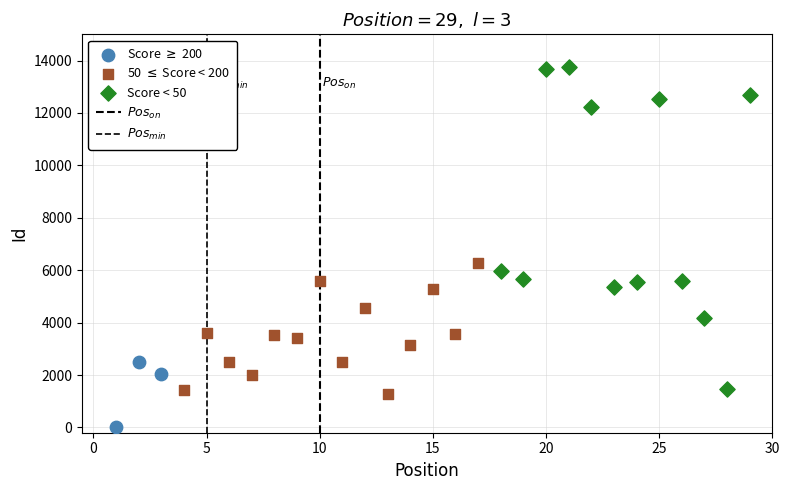

Which series has the largest Y range (max minus min)?

Score < 50